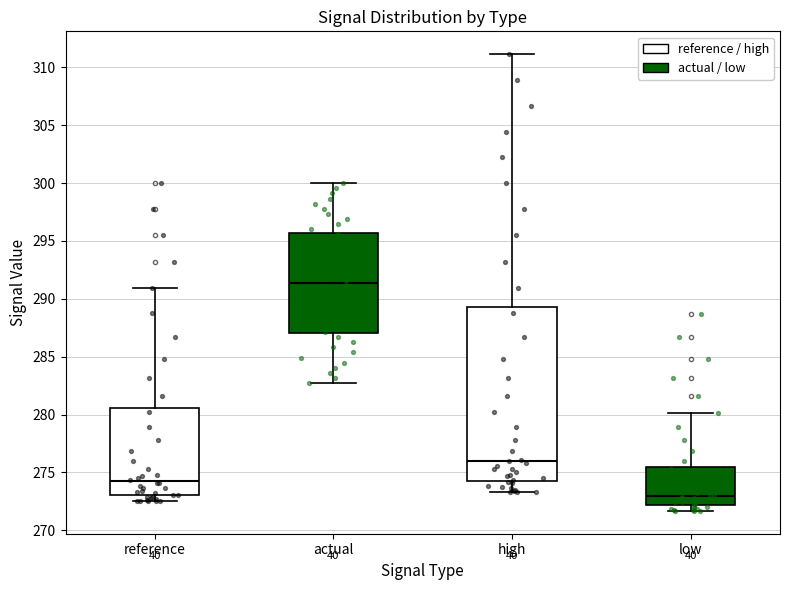

Comparing the boxes themselves (not the whiskers), which one is the tallest?

high